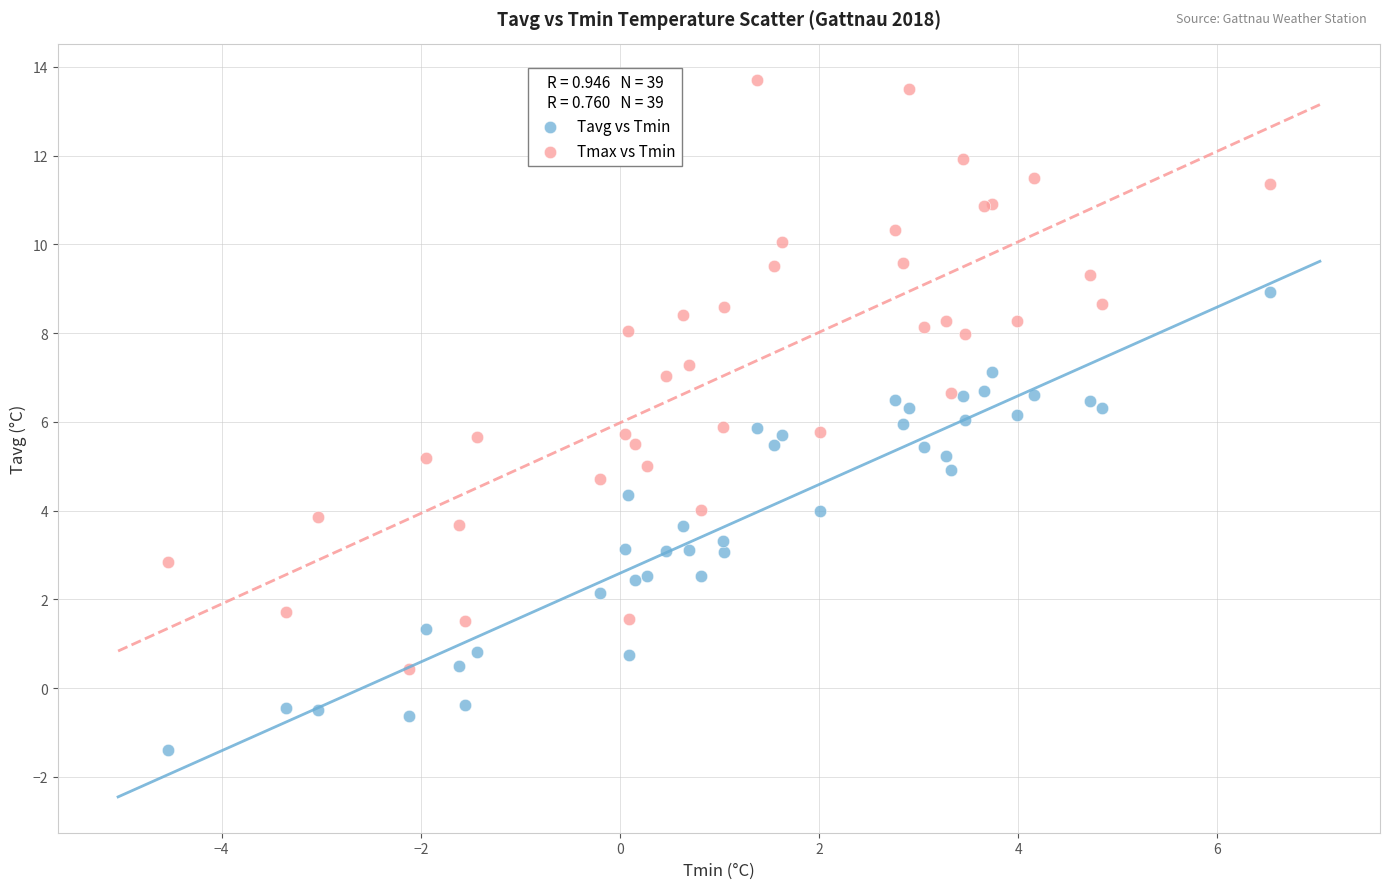

Which series reaches the minimum Y coordinate?

Tavg vs Tmin